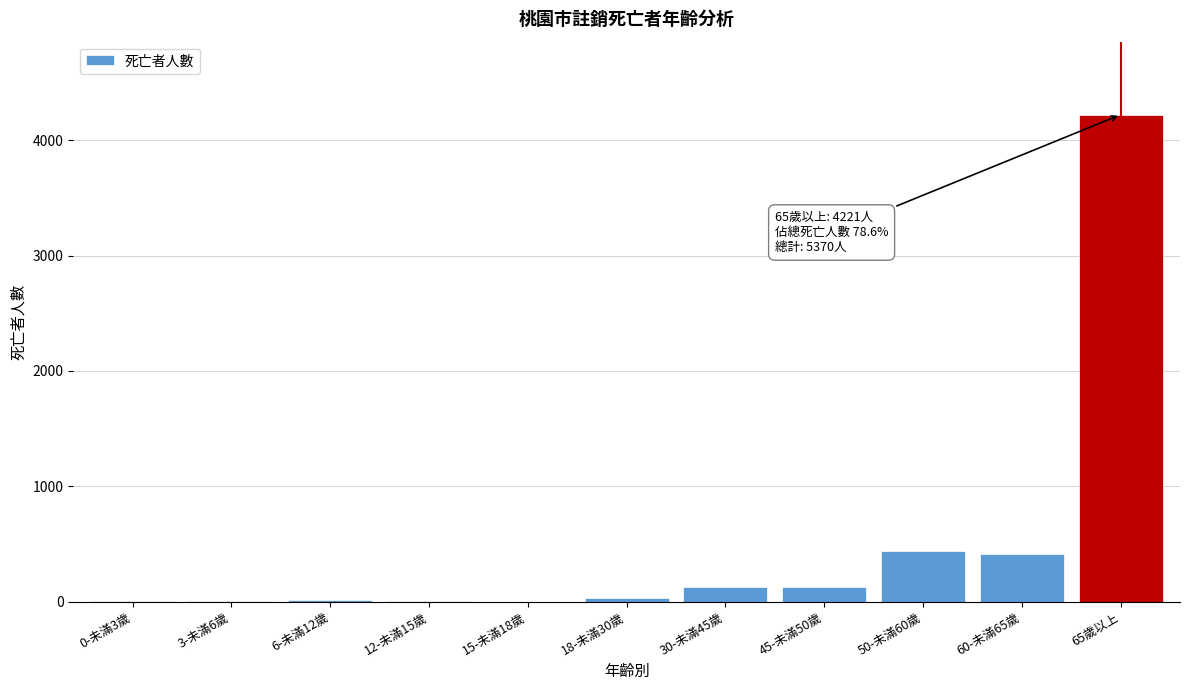

At which label is the value closest to 2110?

50-未滿60歲